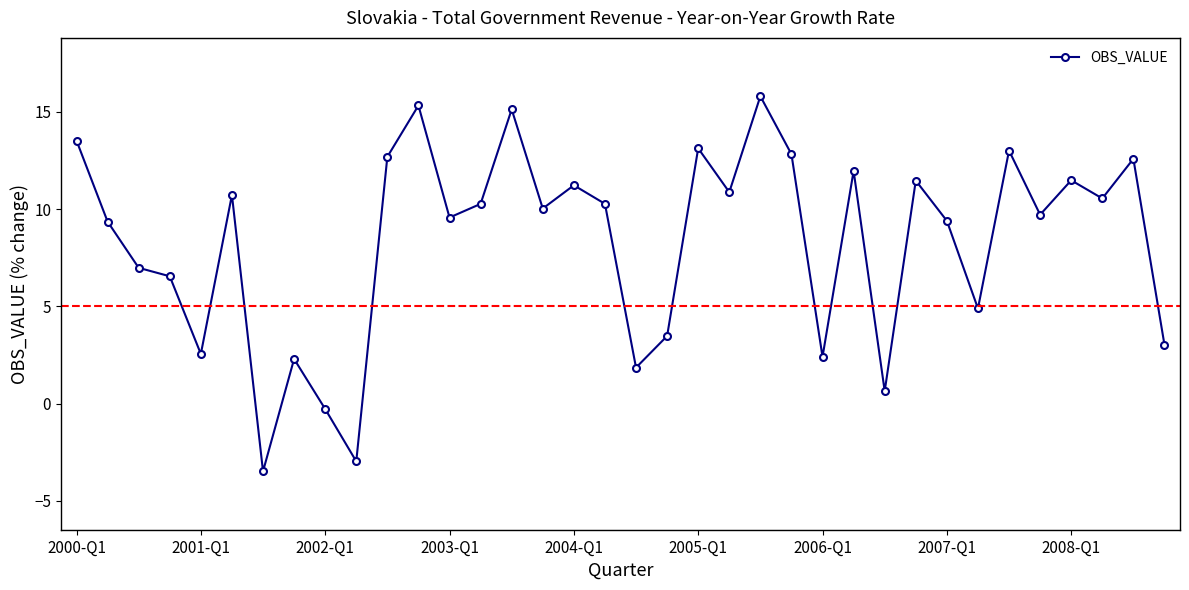

What is the sum of all values?

298.7